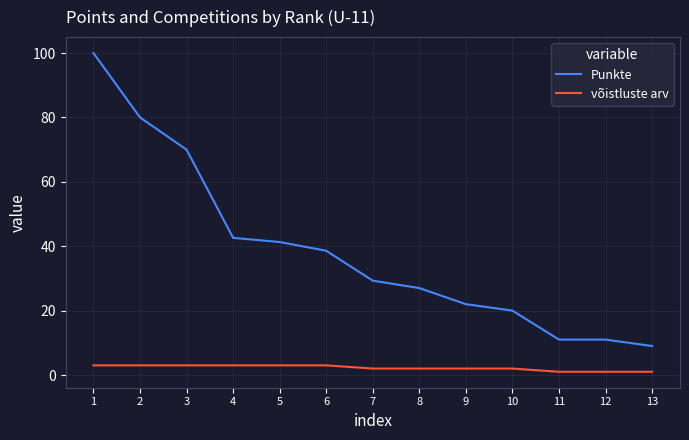

Which series has the largest total across all categories?

Punkte